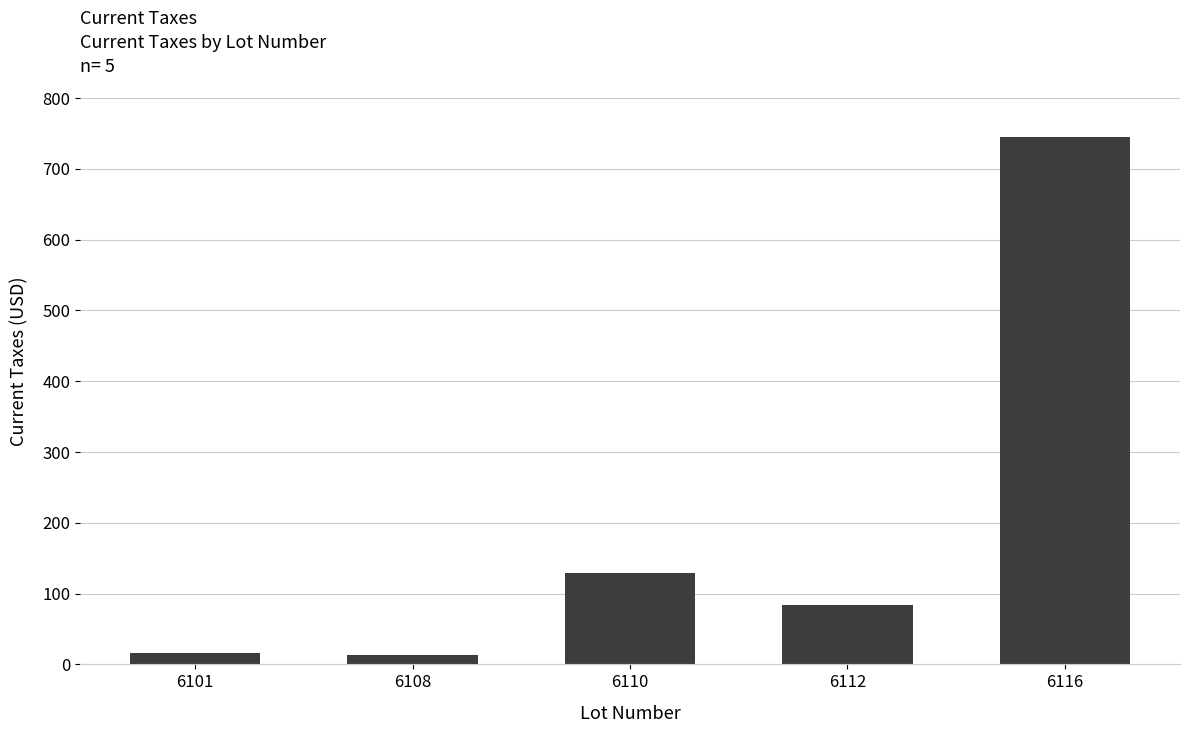

Read the value at 6116.

744.4